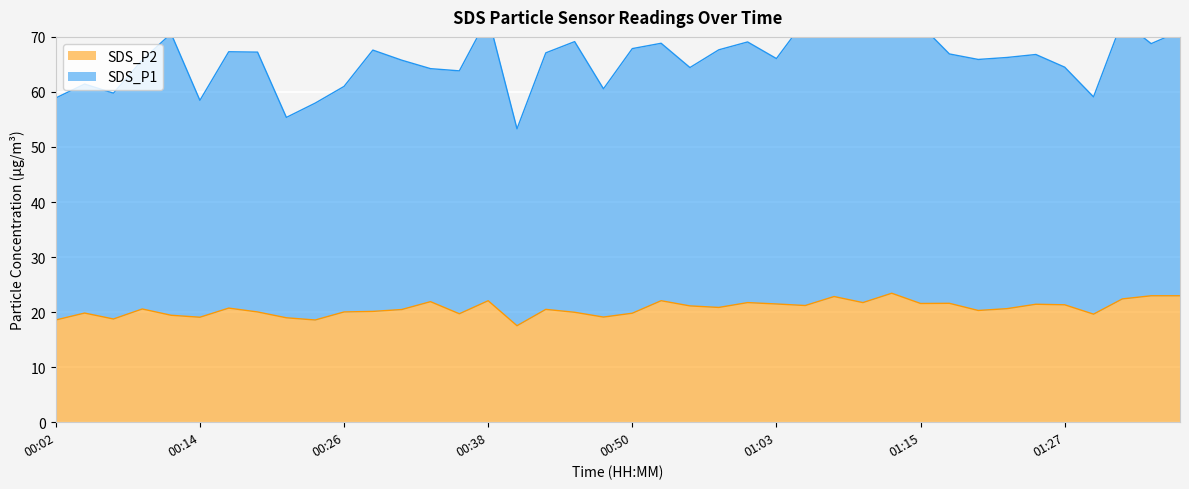

Which series has the widest spread of values?

SDS_P1